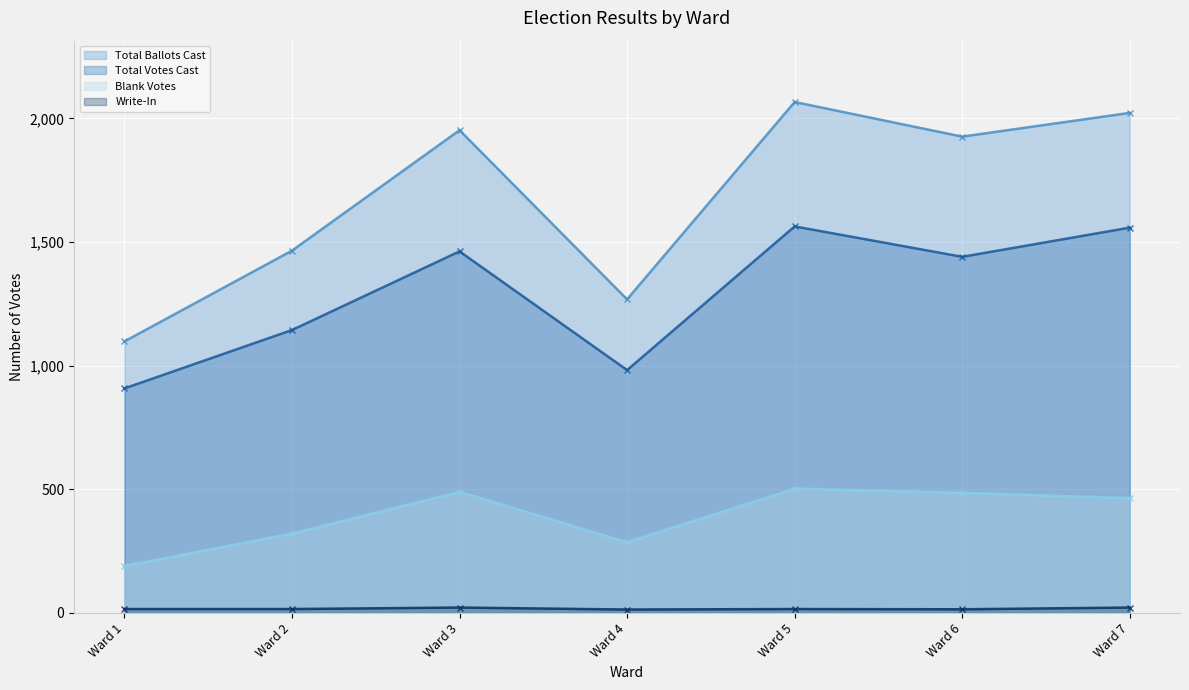

True or false: Write-In and Blank Votes intersect in this chart.

False